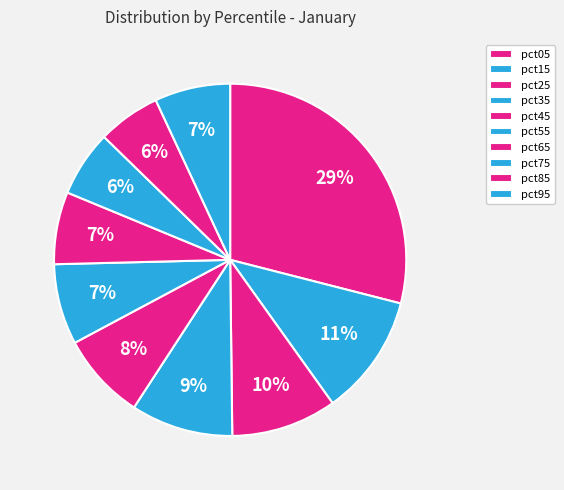

True or false: pct45 accounts for 8% of the total.

True